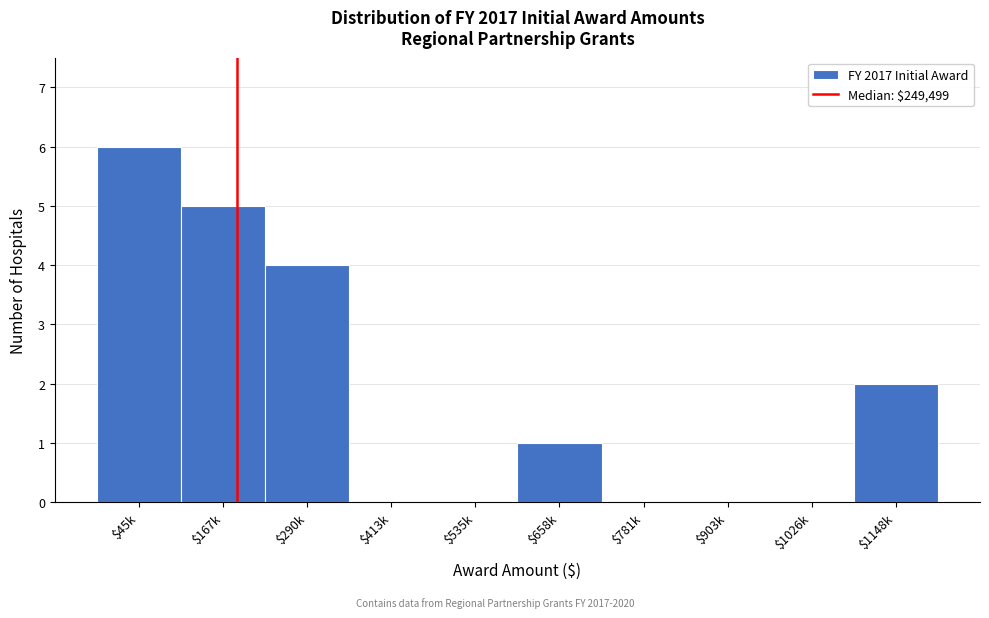

What is the sum of all values?

18